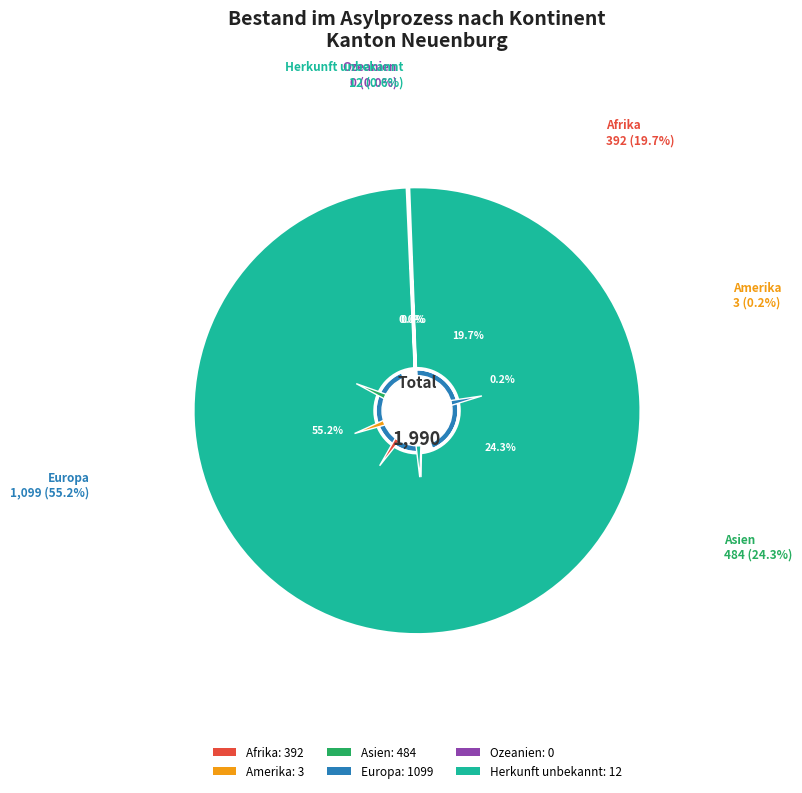

Is the sum of Herkunft unbekannt and Afrika greater than half?

No